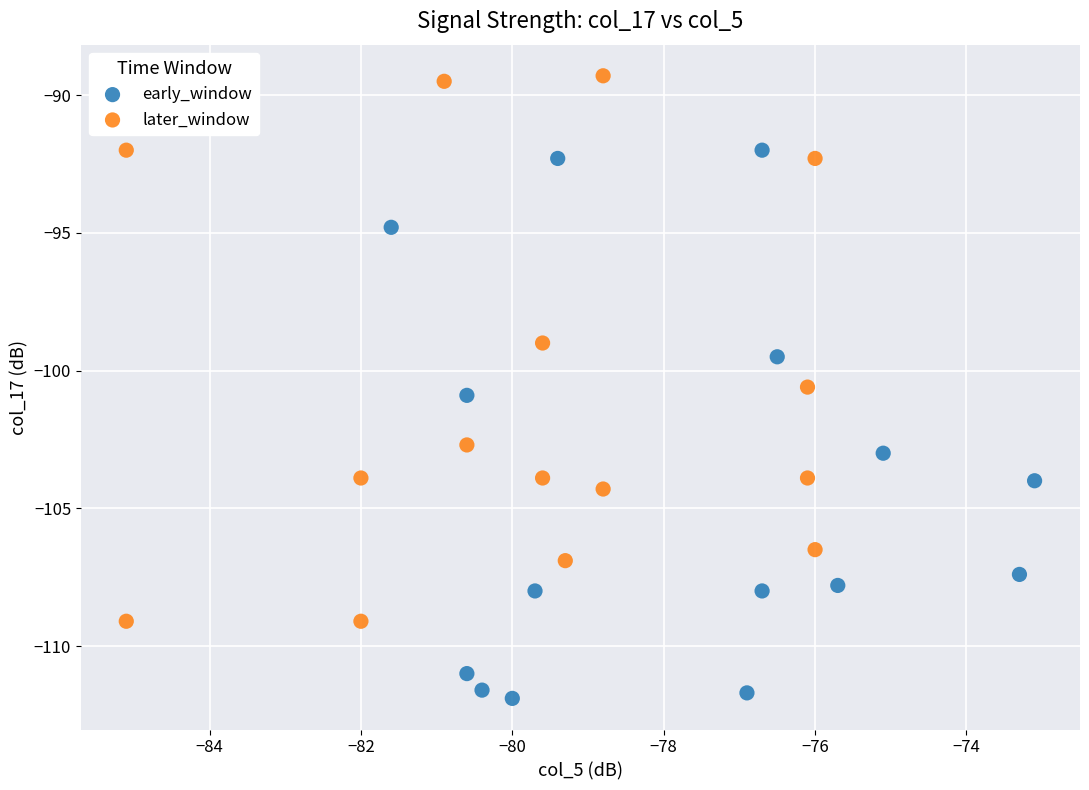

Which series reaches the minimum Y coordinate?

early_window